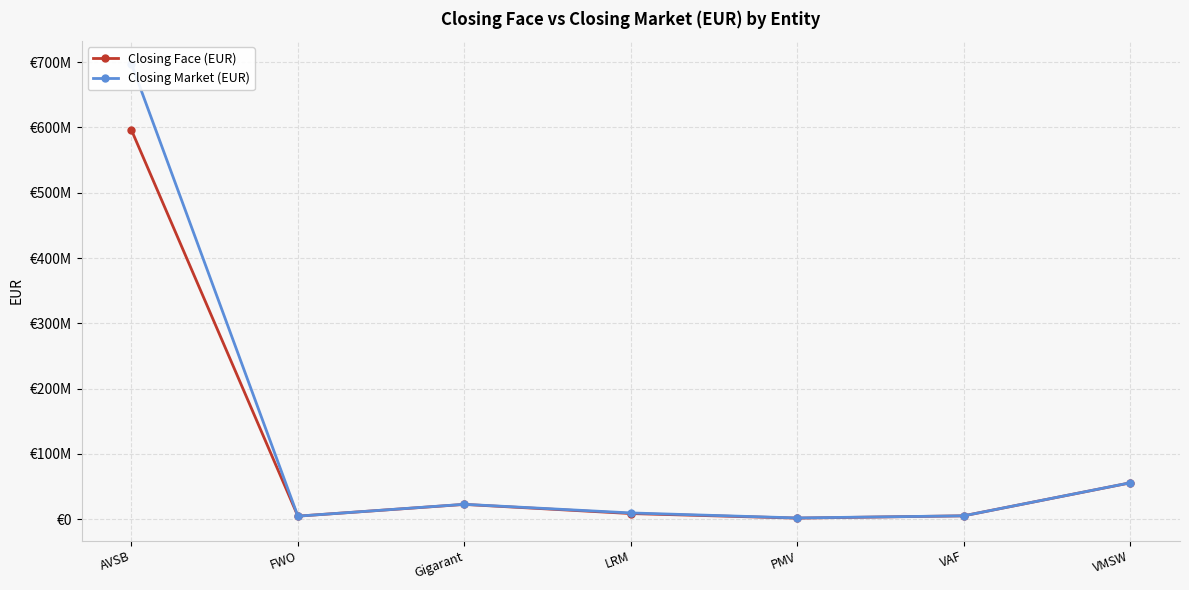

Which label corresponds to the smallest value in the chart?

PMV